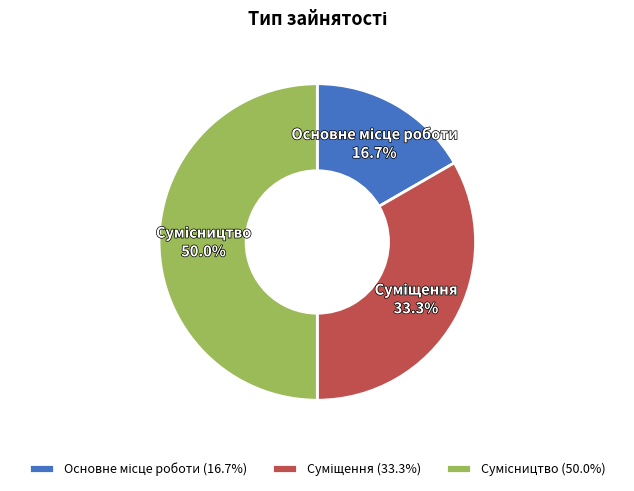

Count the number of slices in the pie.

3